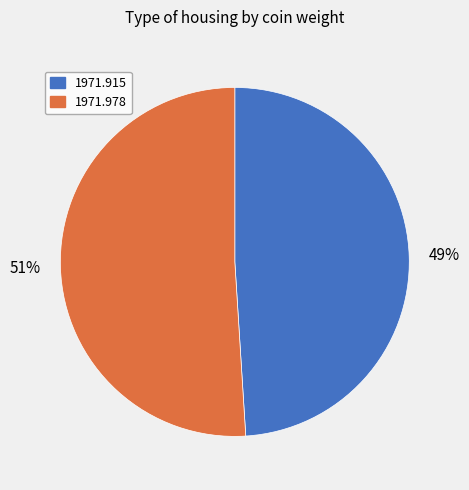

What is the majority slice?

1971.978